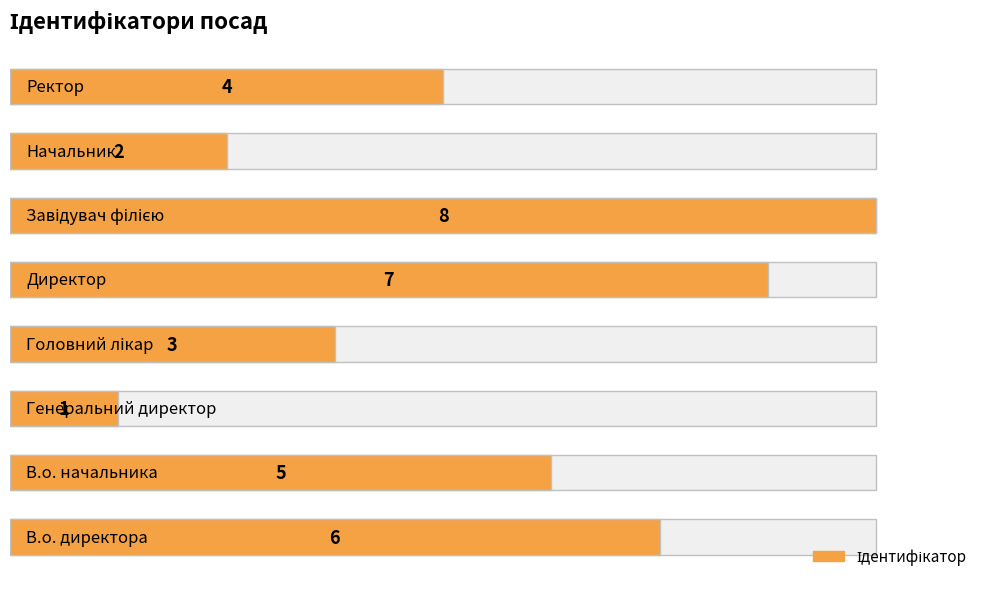

What is the smallest value displayed?

1